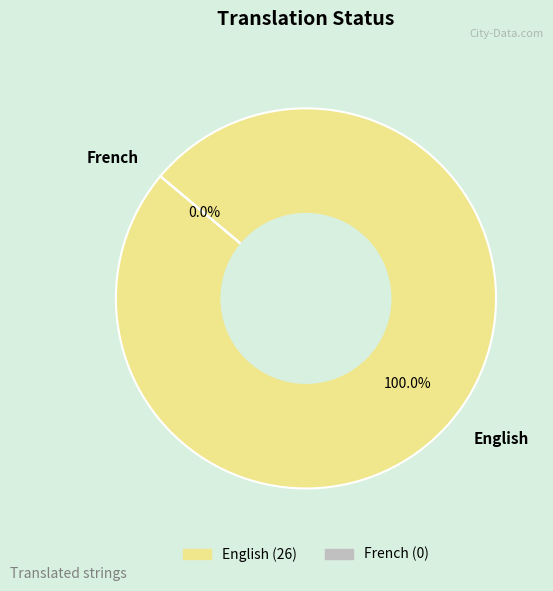

Combined, do English and French account for over 50%?

Yes